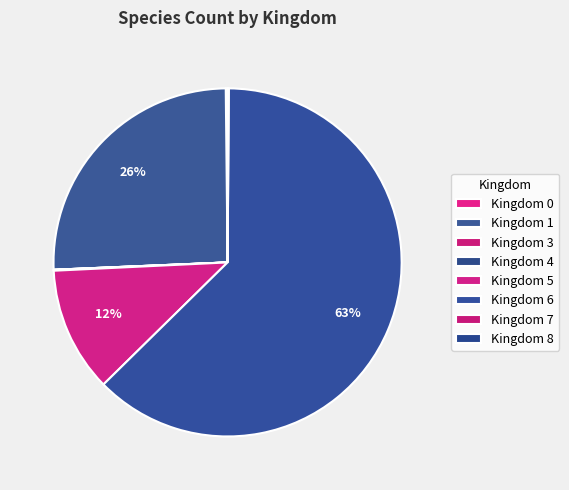

What percentage do Kingdom 8 and Kingdom 5 together represent?

11.6%